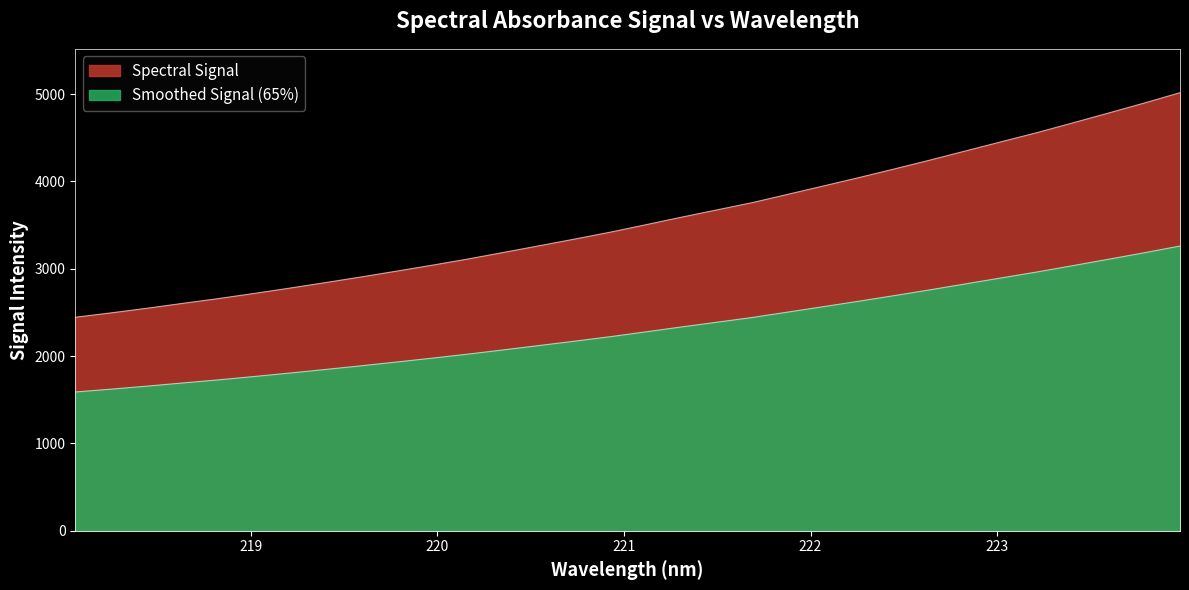

What is the greatest value displayed?

5017.2